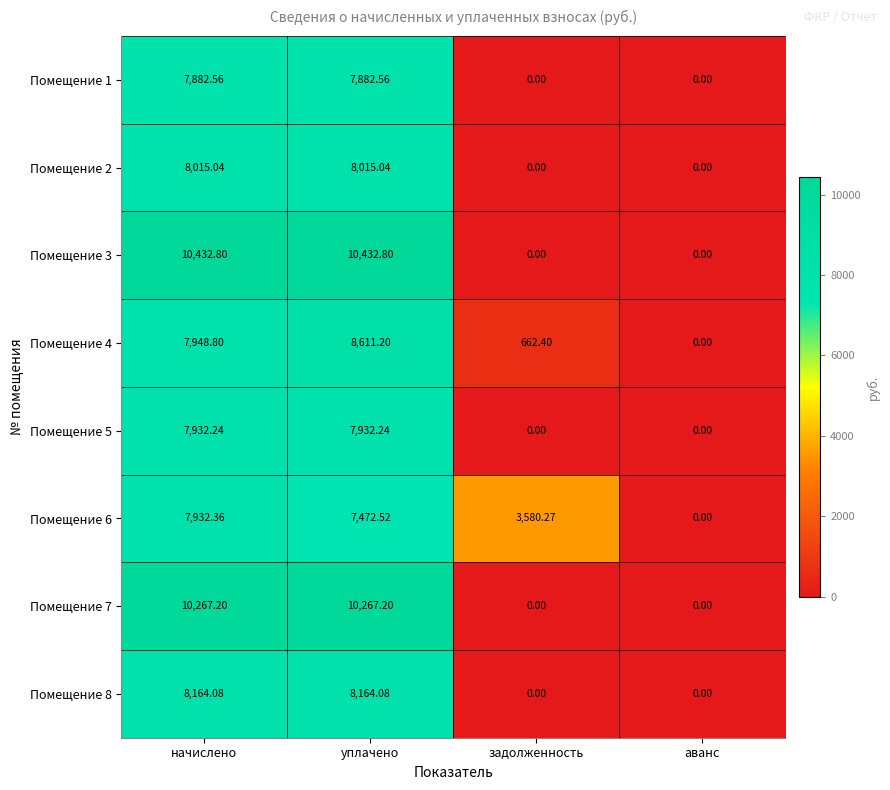

How many values in Помещение 7 are above zero?

2